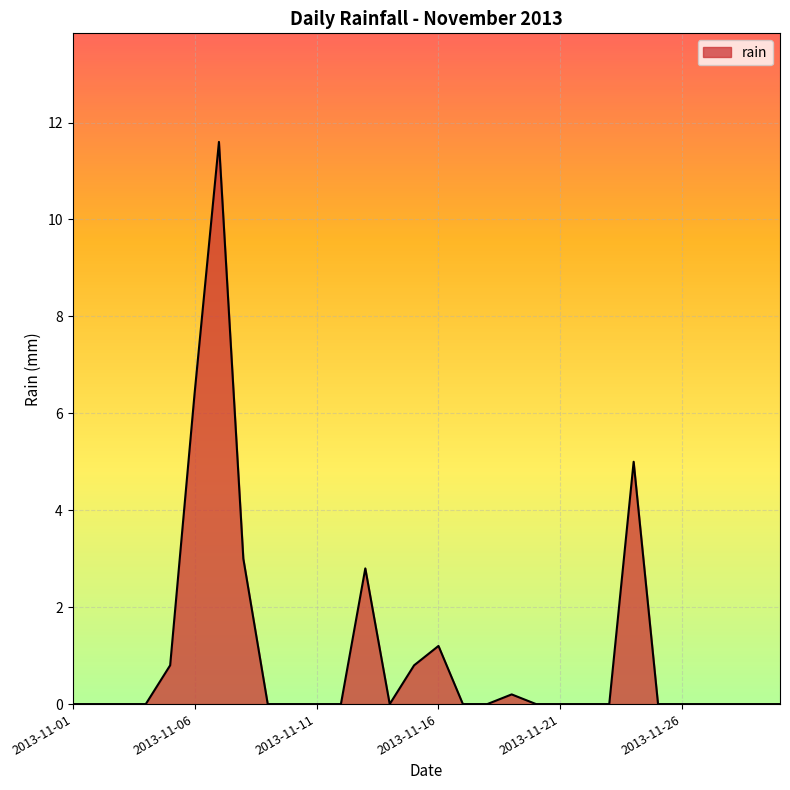

What is the greatest value displayed?

11.6